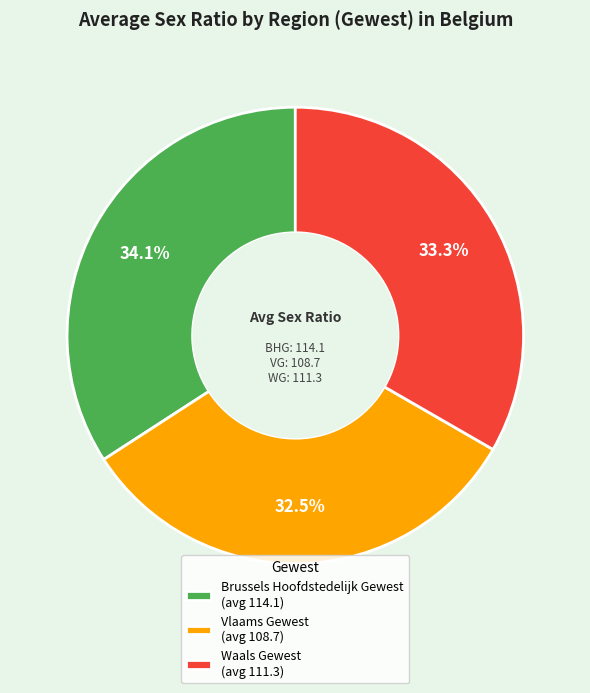

Is there a majority slice in this chart?

No